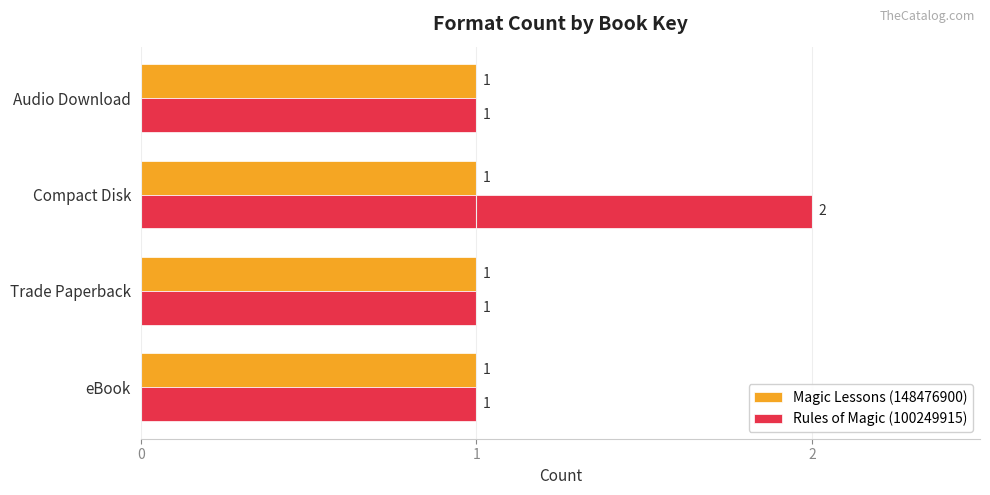

What is the sum of all Rules of Magic (100249915) values?

5